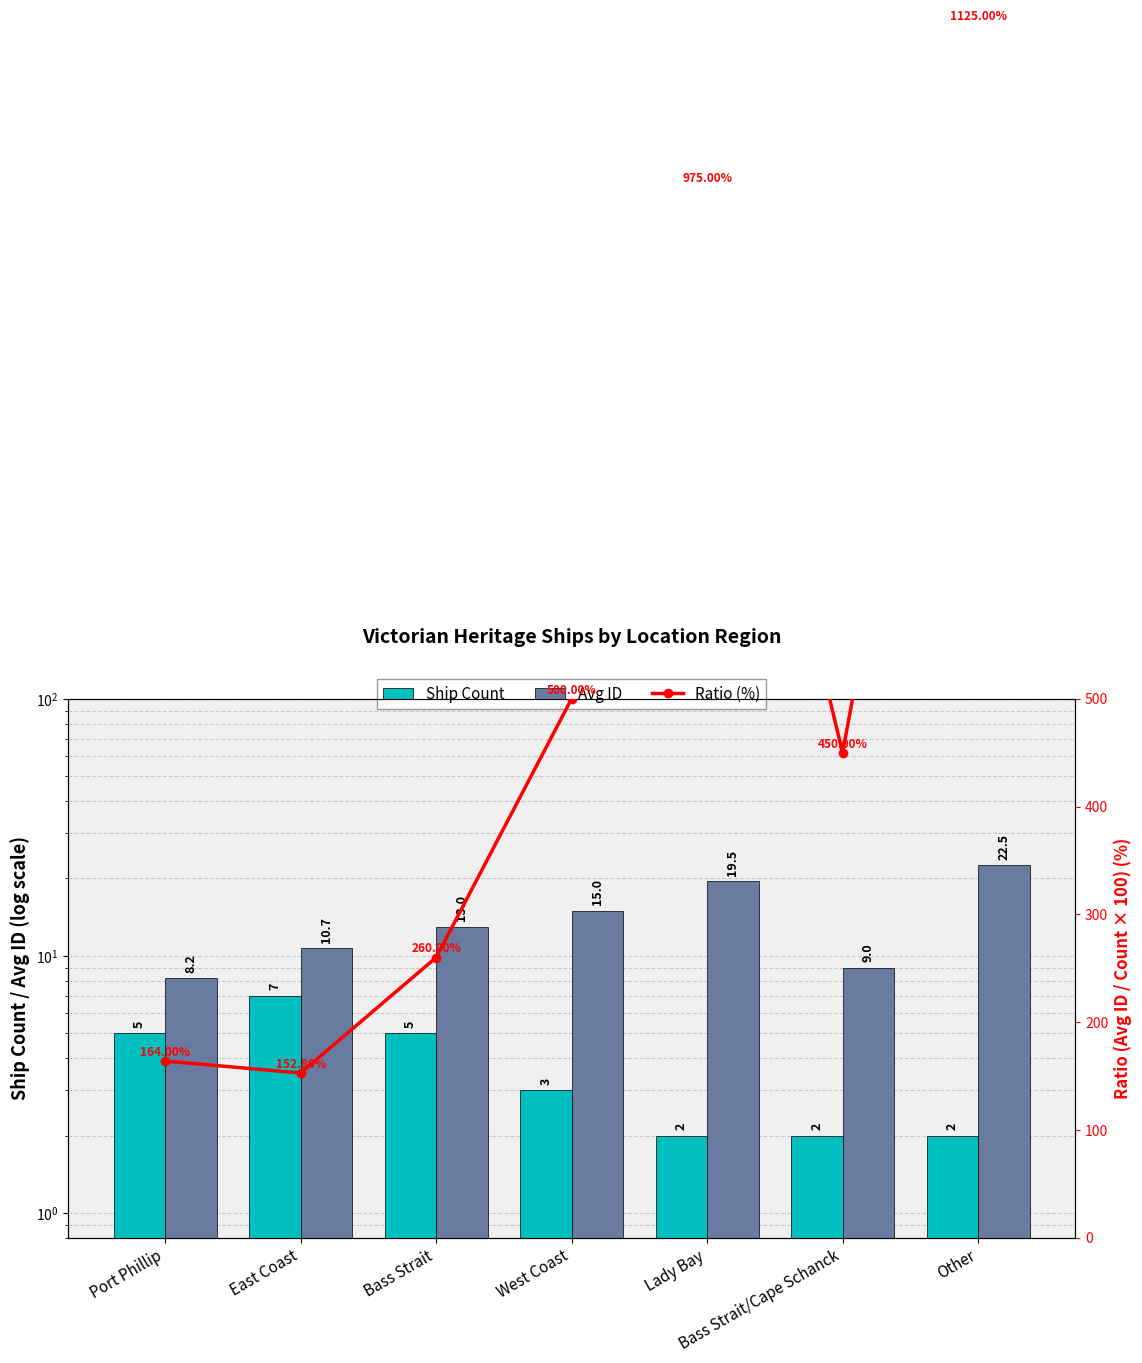

What is the total value across all series at Port Phillip?

177.2